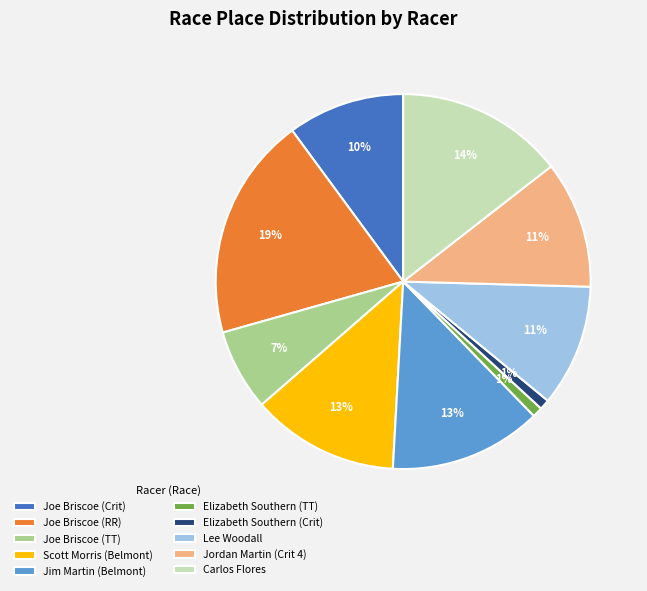

To the nearest percent, what portion does Elizabeth Southern (Crit) represent?

1%